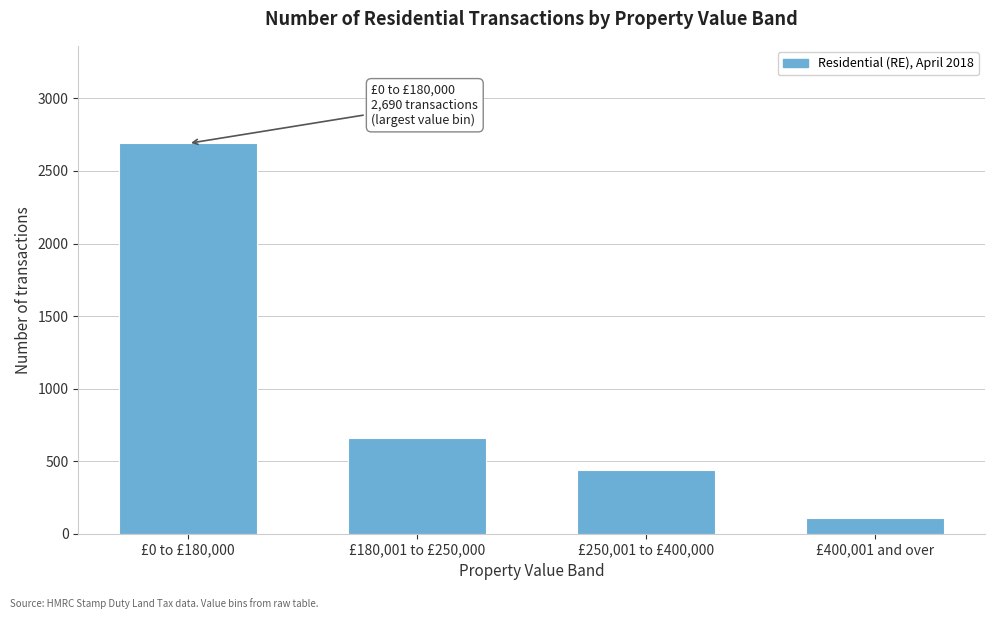

Reading left to right, list all the values displayed in this chart.

£0 to £180,000=2690	£180,001 to £250,000=660	£250,001 to £400,000=440	£400,001 and over=110